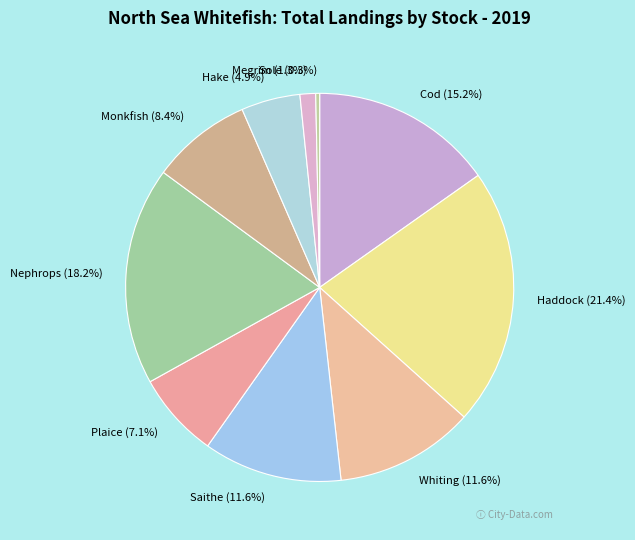

Which category has the smallest portion of the pie?

Sole